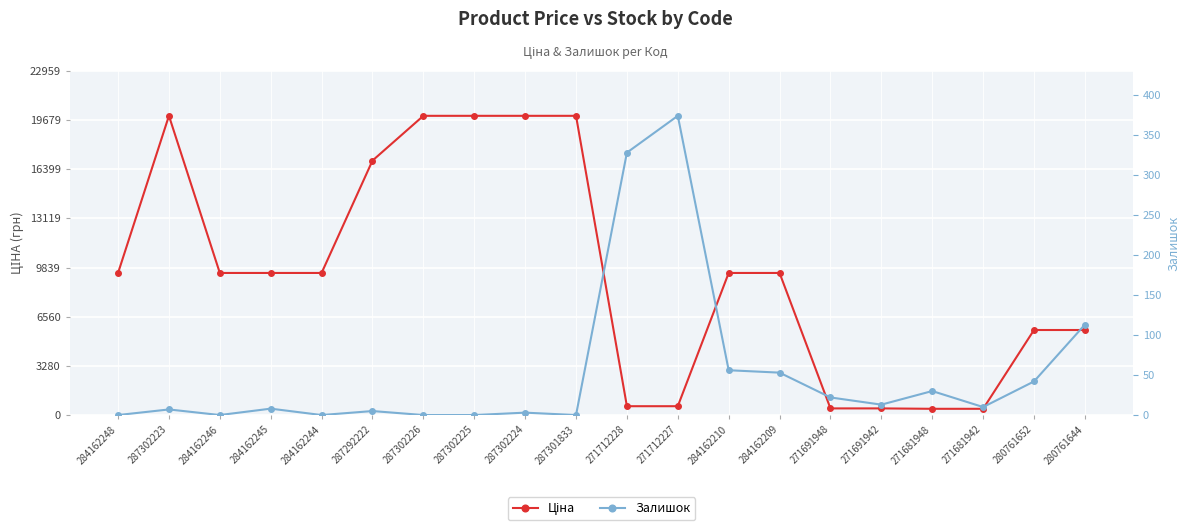

How many values in the Залишок (scaled) series are below 533?

10